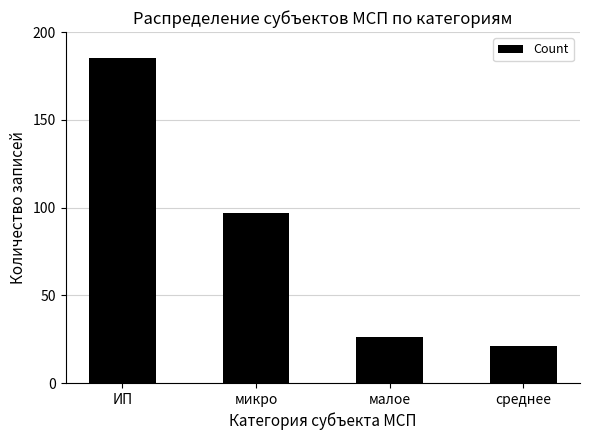

The value at ИП is 185. True or false?

True